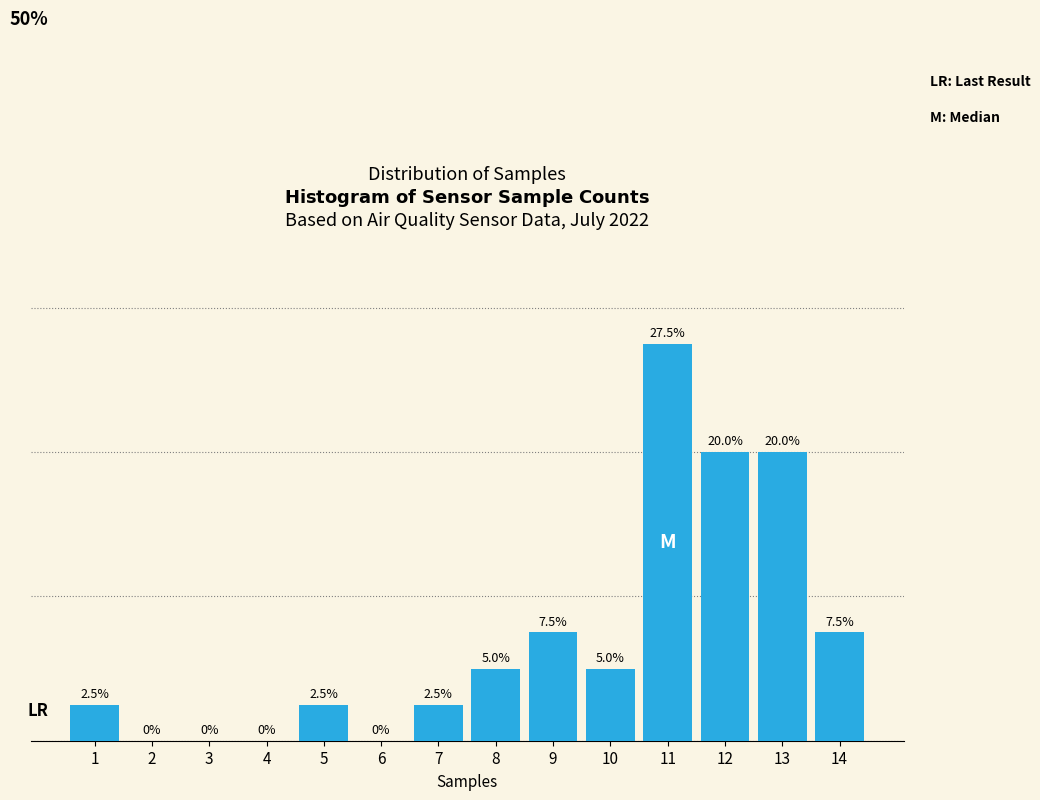

Are the bars horizontal?

No